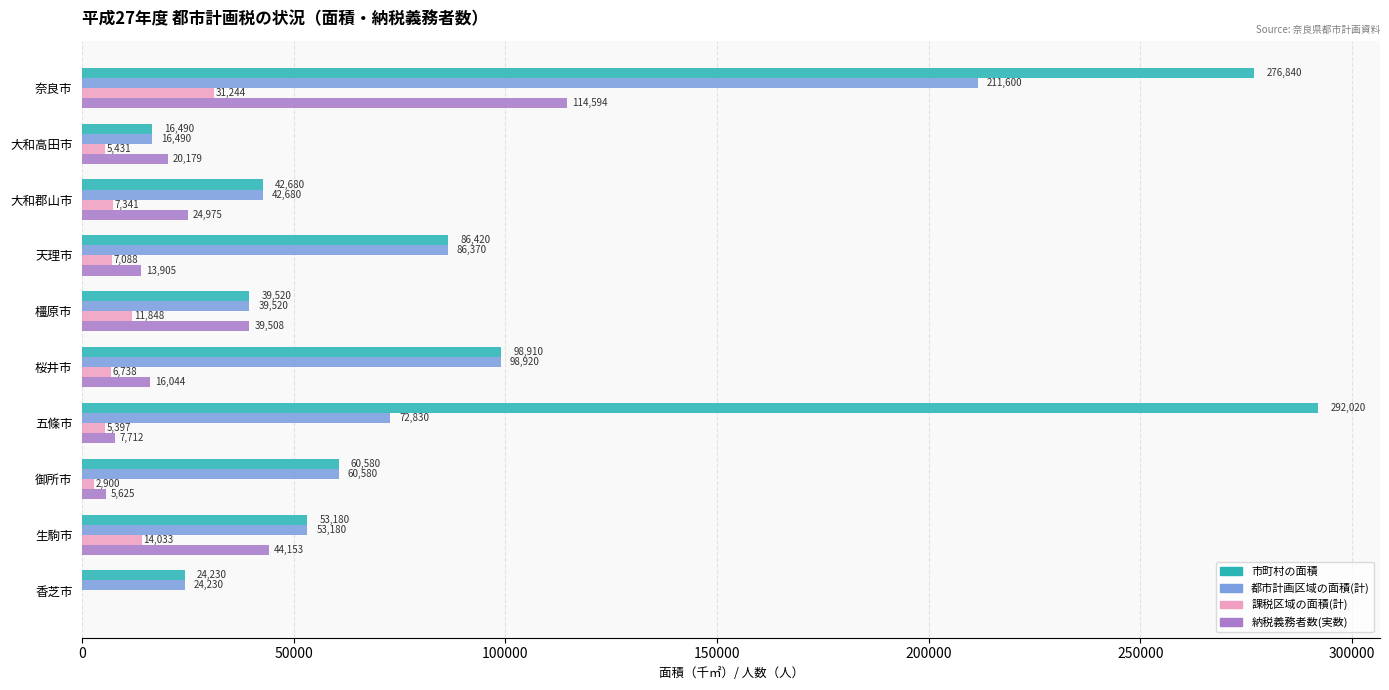

How many series are shown in this chart?

4